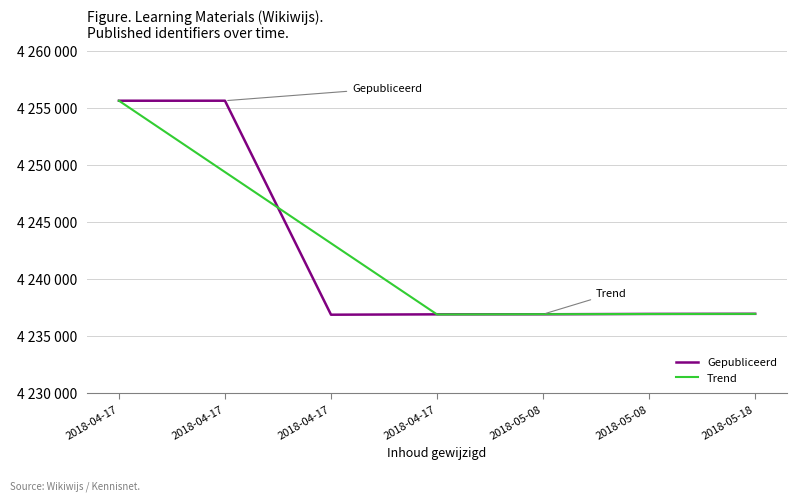

Is this an area chart (filled region under the line)?

No